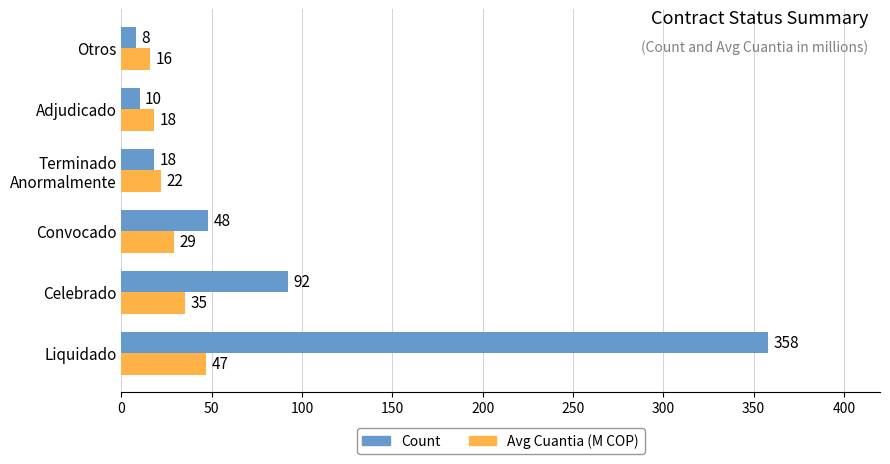

Read the Avg Cuantia (M COP) value at Otros, to the nearest 10.

20